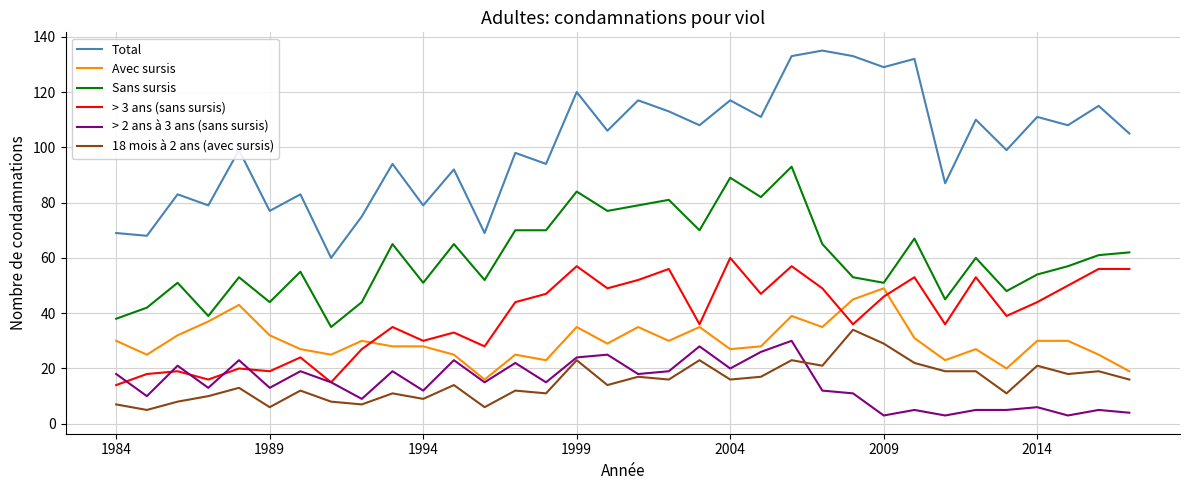

Which series has the largest total across all categories?

Total